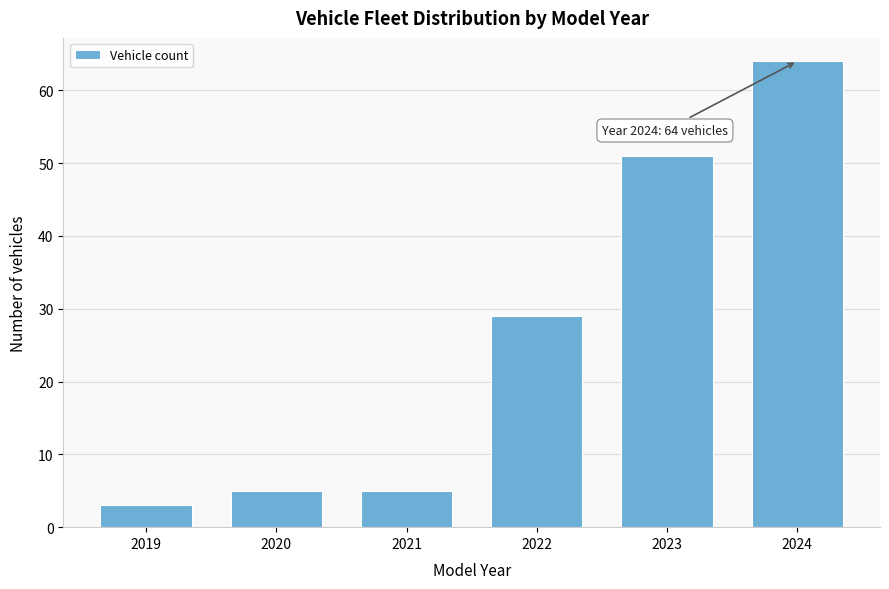

Reading left to right, list all the values displayed in this chart.

2019=3	2020=5	2021=5	2022=29	2023=51	2024=64